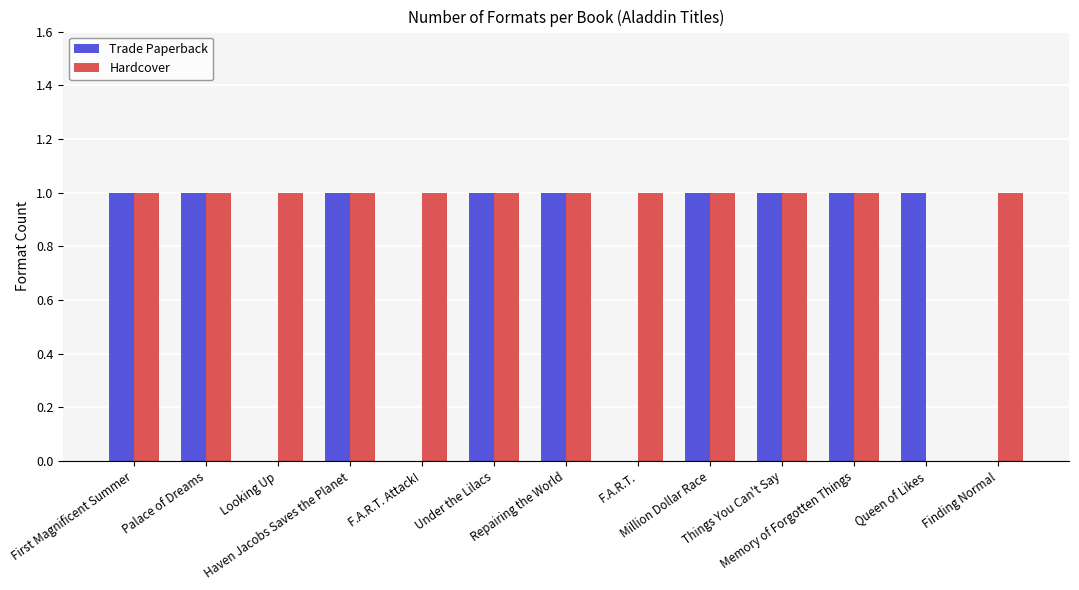

What is the sum of all Hardcover values?

12